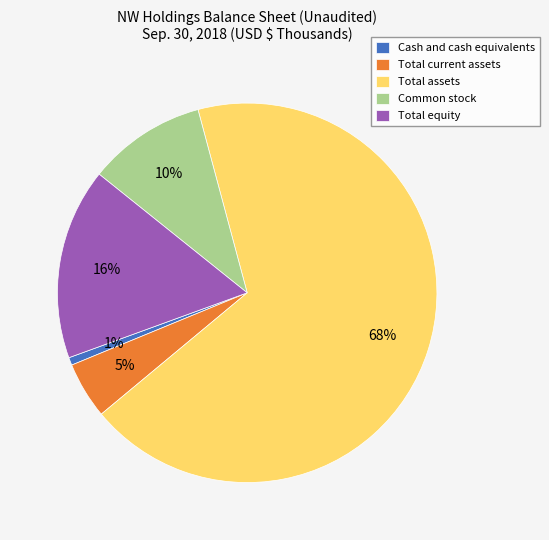

Which category has the biggest portion of the pie?

Total assets